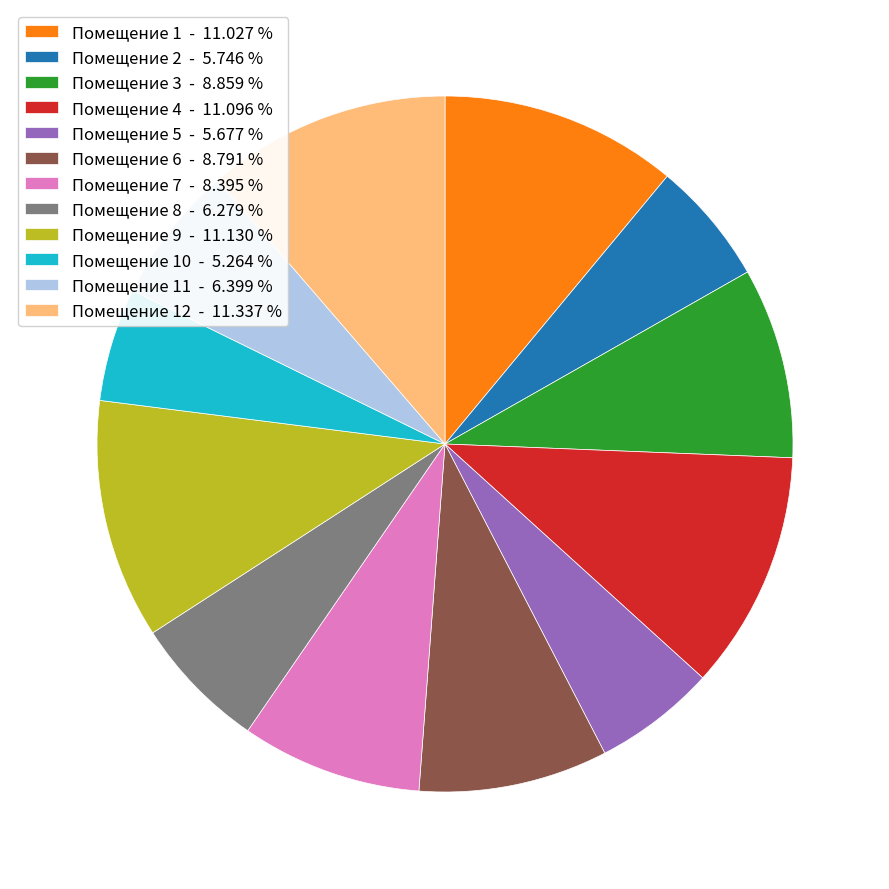

How many slices are in this pie chart?

12